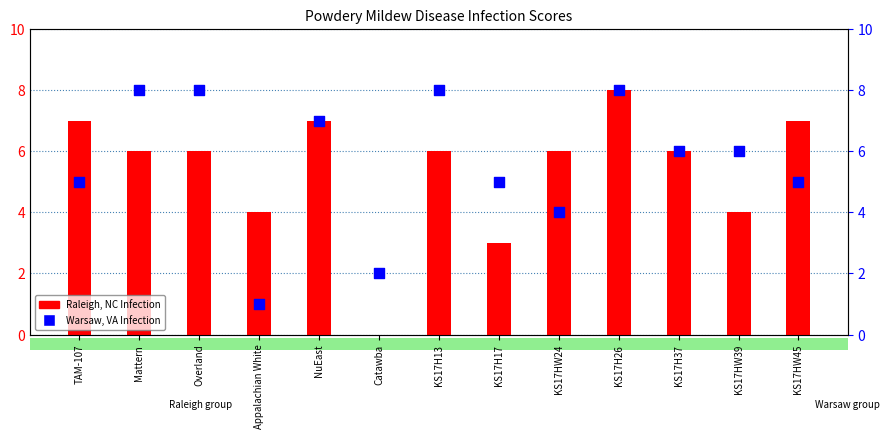

Which series reaches the maximum Y coordinate?

Raleigh, NC